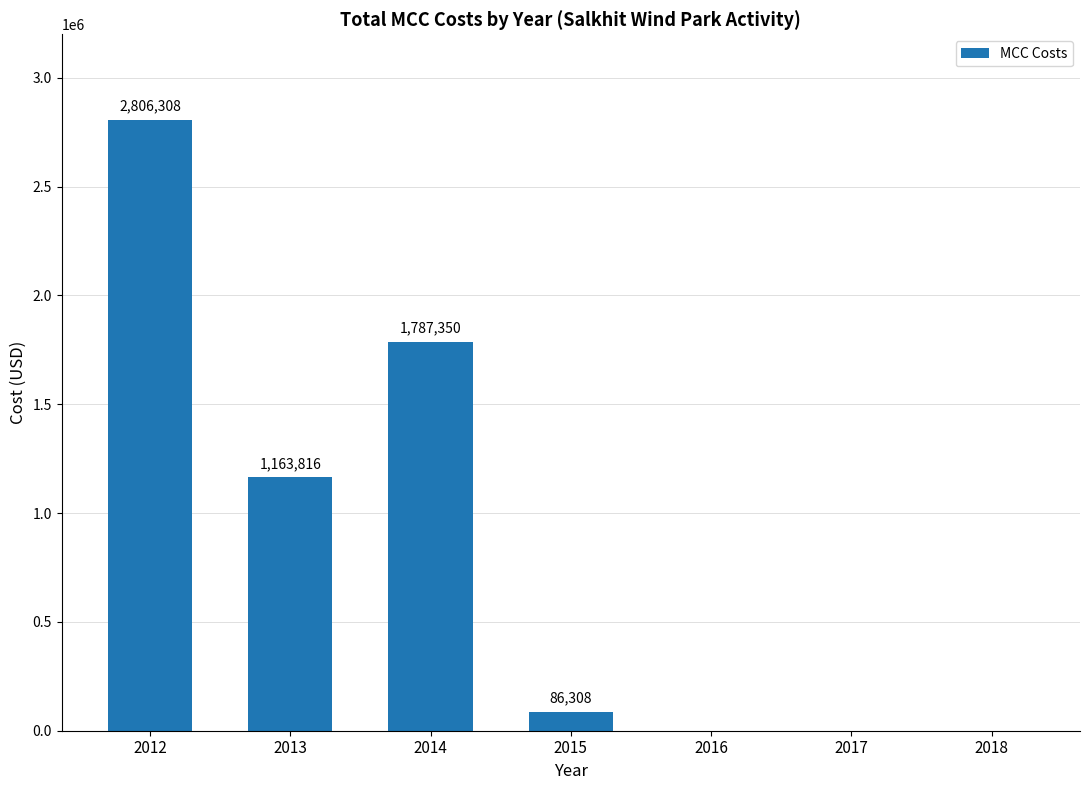

How many data points does each series have?

7